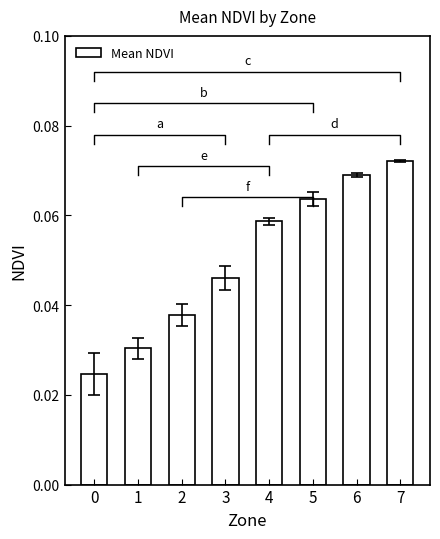

List the labels in order of value, smallest first.

0, 1, 2, 3, 4, 5, 6, 7